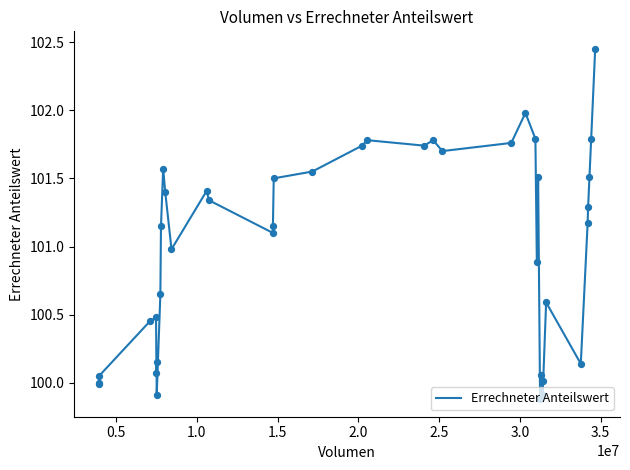

What is the difference between the maximum and minimum values?

2.6